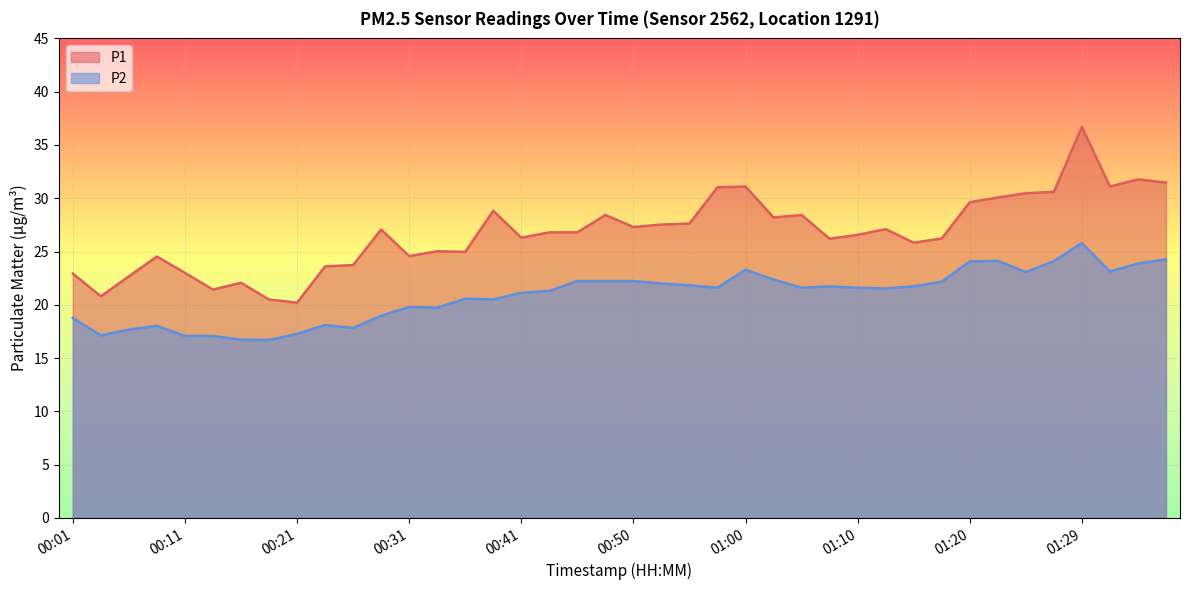

What is the sum of the P2 values at 00:50 and 00:33?

42.0